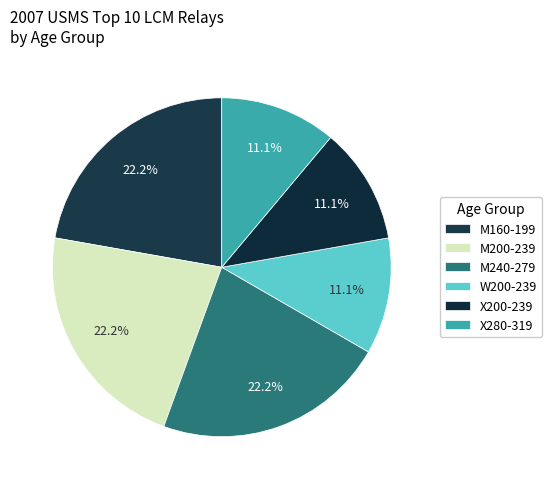

What percentage is NOT represented by M240-279?

77.8%